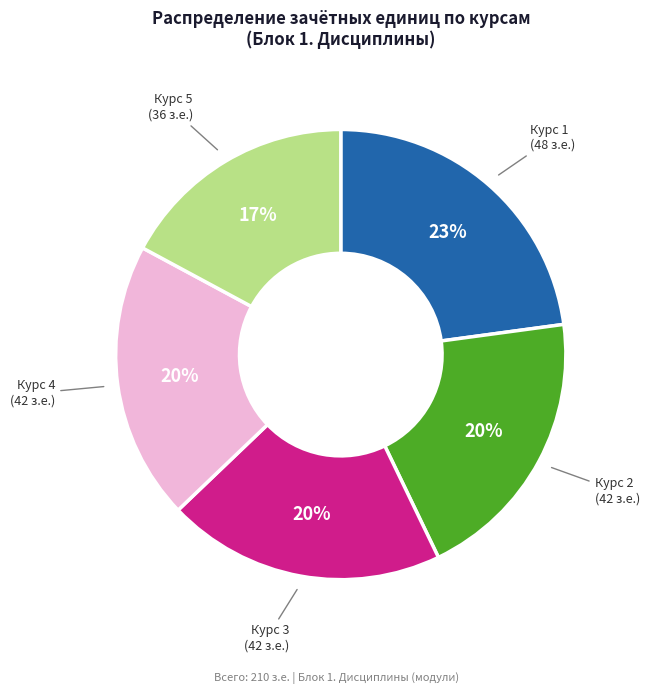

What is the largest slice in the pie chart?

Курс 1